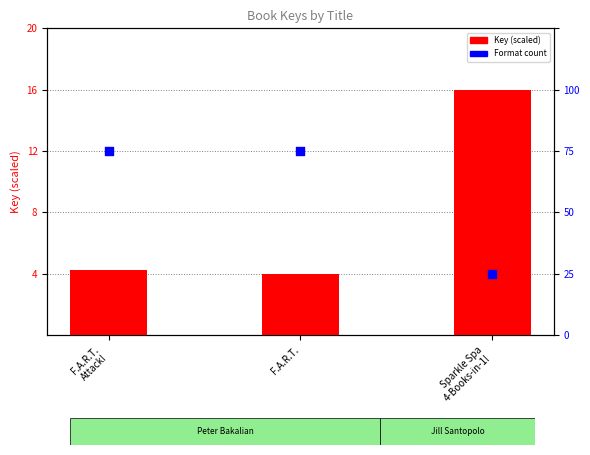

Which series has the largest total across all categories?

Key (scaled)